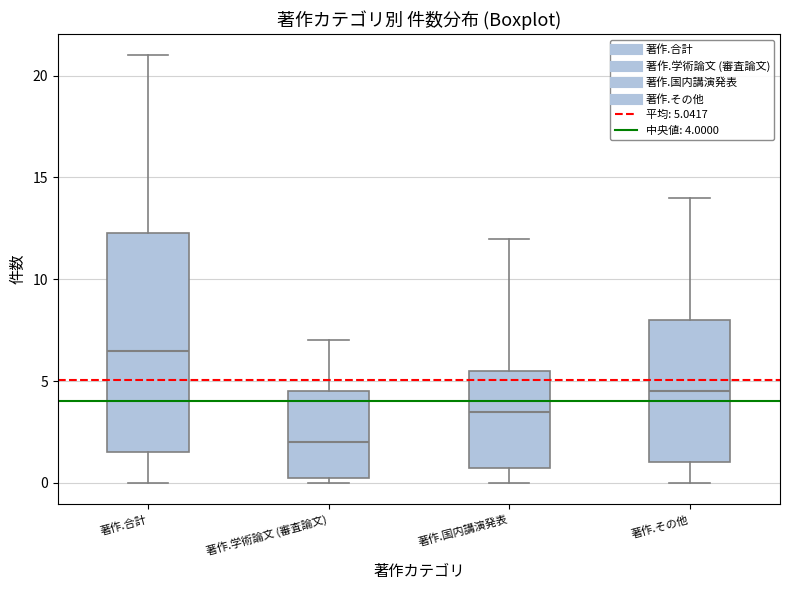

Reading left to right, read every box against the y-axis: the position of its median line, the range the box covers, and the ends of its whiskers. The values are not printed on the chart, so give them approximately, as read against the axis.

著作.合計: median 6.5, box 1.5 to 12.5, whiskers 0.0 to 21.0
著作.学術論文 (審査論文): median 2.0, box 0.5 to 4.5, whiskers 0.0 to 7.0
著作.国内講演発表: median 3.5, box 1.0 to 5.5, whiskers 0.0 to 12.0
著作.その他: median 4.5, box 1.0 to 8.0, whiskers 0.0 to 14.0